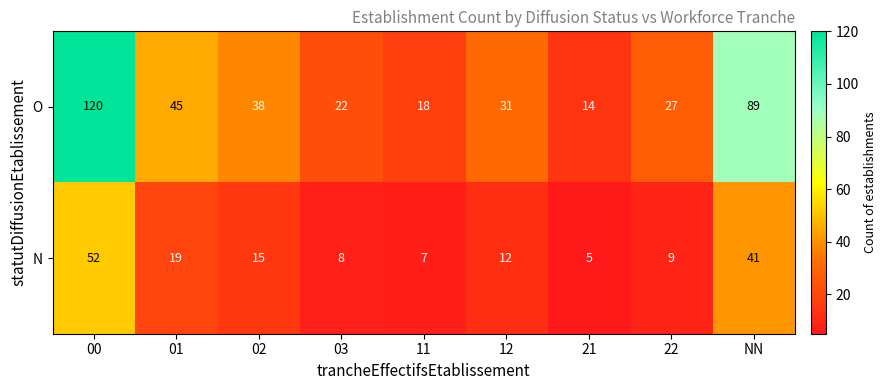

Read the O value at 11.

18